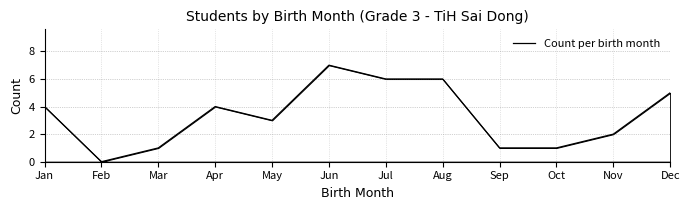

What is the change in value from Jul to Nov?

-4